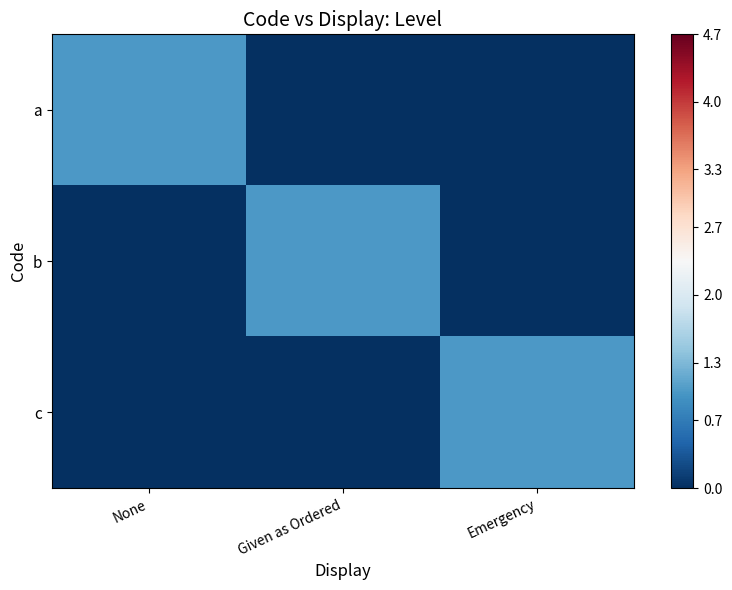

Reading right to left, transcribe all the data shown in this chart.

a: Emergency=0	Given as Ordered=0	None=1
b: Emergency=0	Given as Ordered=1	None=0
c: Emergency=1	Given as Ordered=0	None=0